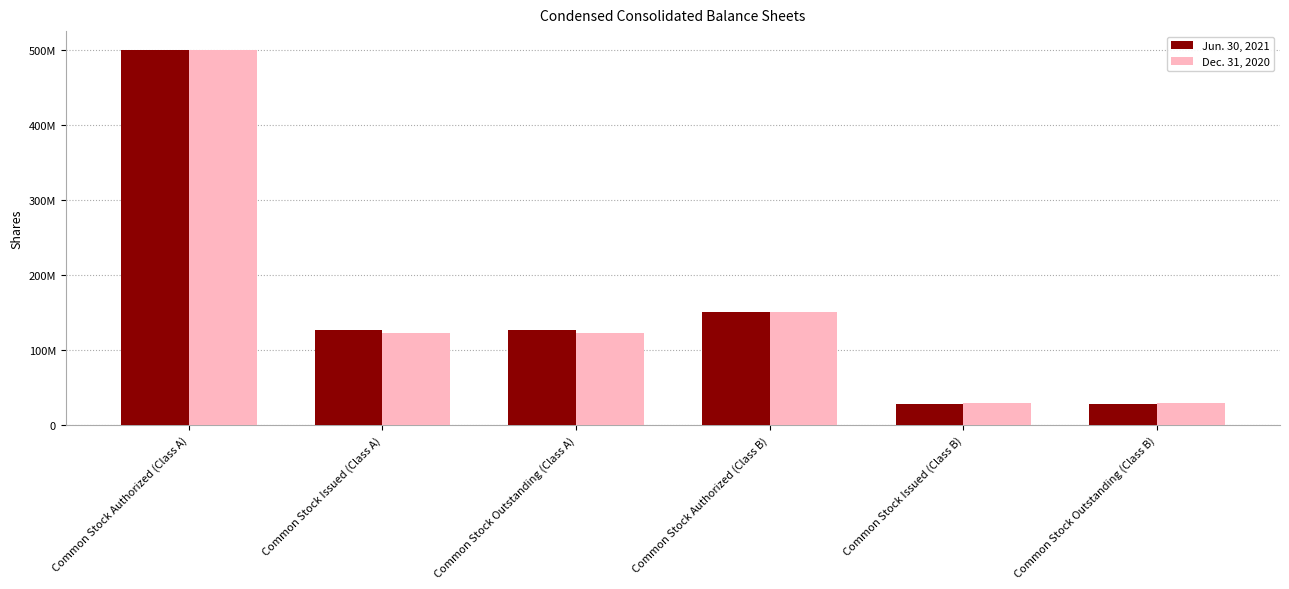

Reading left to right, transcribe all the data shown in this chart.

Jun. 30, 2021: Common Stock Authorized (Class A)=500000000	Common Stock Issued (Class A)=126184000	Common Stock Outstanding (Class A)=126184000	Common Stock Authorized (Class B)=150000000	Common Stock Issued (Class B)=27866000	Common Stock Outstanding (Class B)=27866000
Dec. 31, 2020: Common Stock Authorized (Class A)=500000000	Common Stock Issued (Class A)=122233000	Common Stock Outstanding (Class A)=122233000	Common Stock Authorized (Class B)=150000000	Common Stock Issued (Class B)=28885000	Common Stock Outstanding (Class B)=28885000